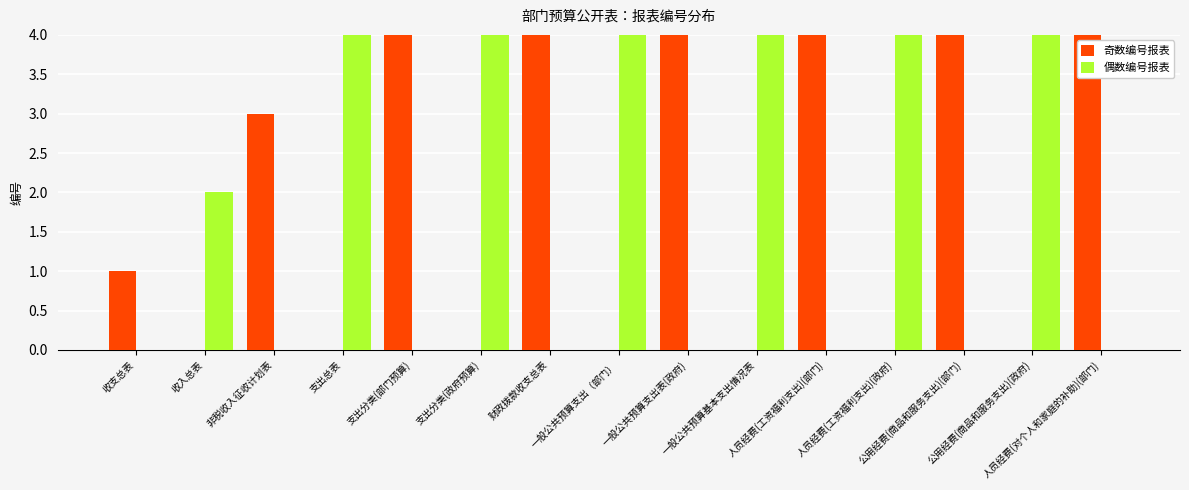

What position from the left is 人员经费(工资福利支出)(政府)?

12